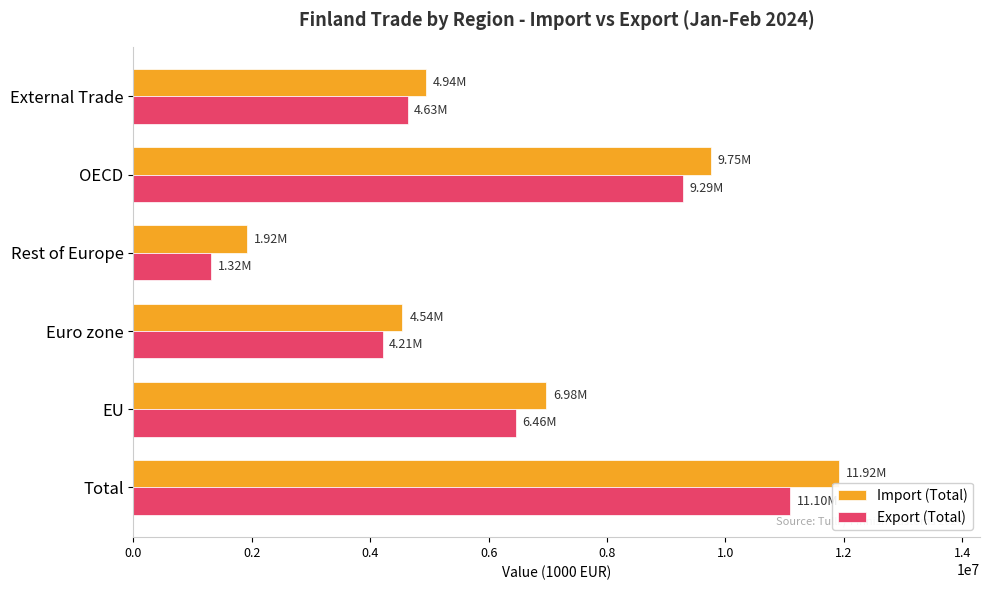

What is the total value across all series at External Trade?

9570579